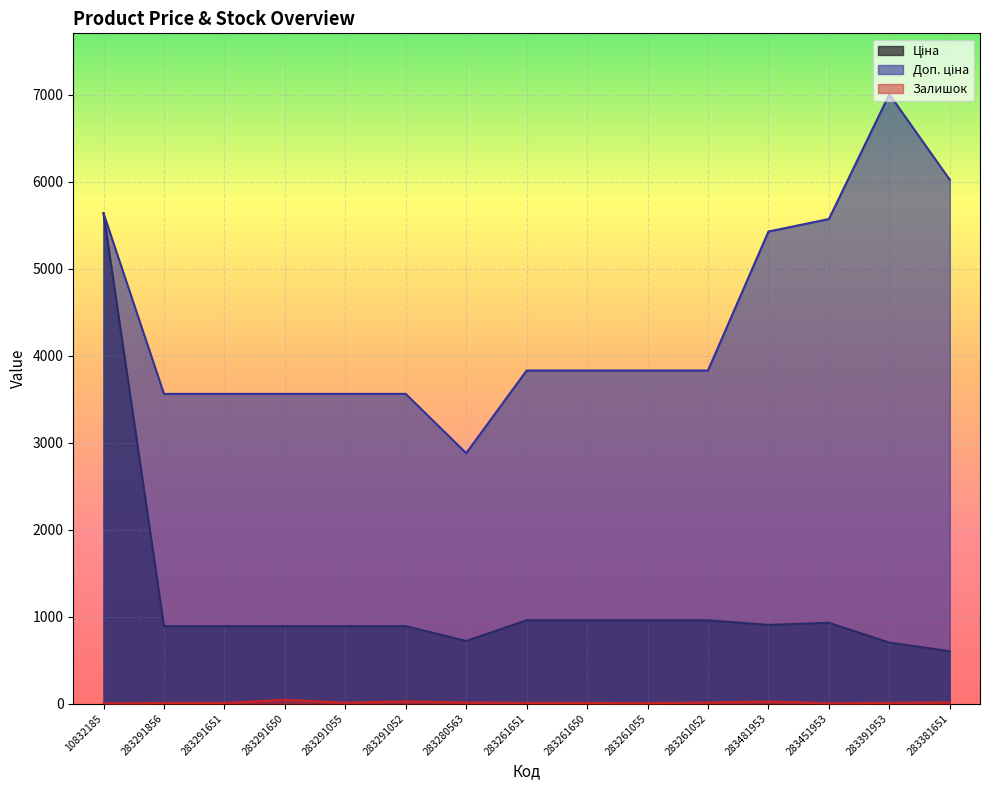

Which series has the largest range (max minus min)?

Ціна